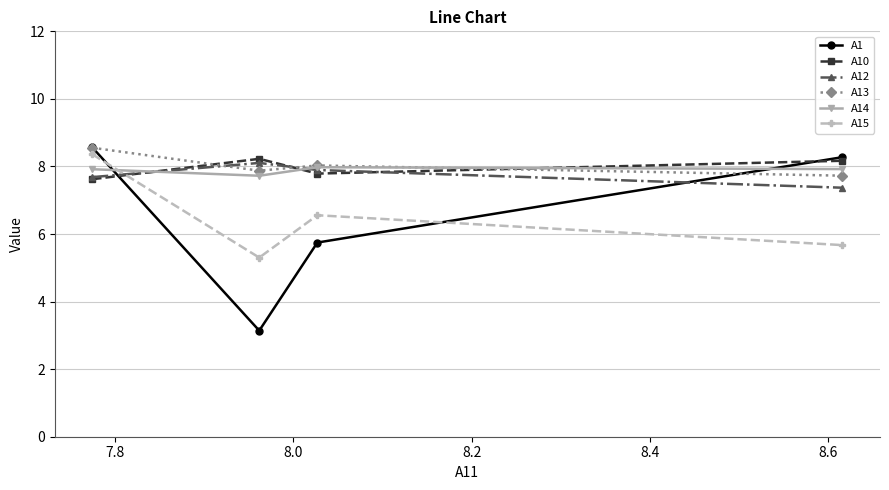

What is the value of the A1 point at the 4th from the left?

8.3